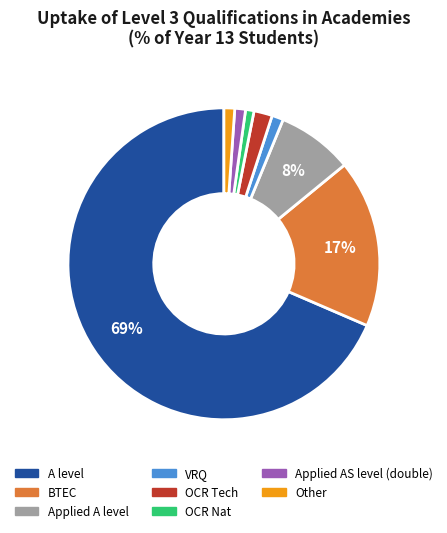

To the nearest percent, what is the difference between the largest and smallest slice percentages?

68%